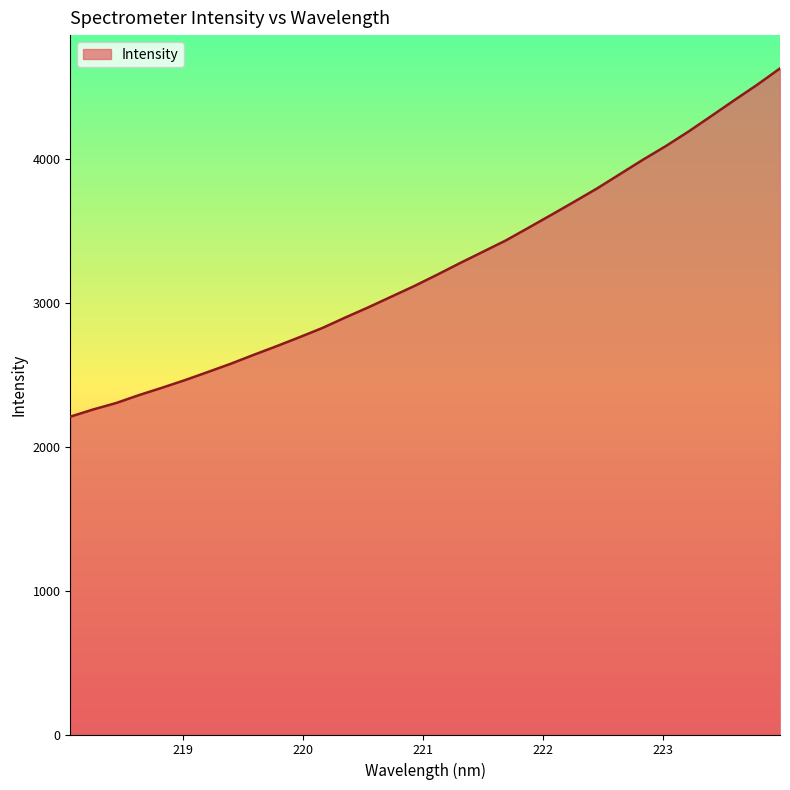

What is the difference between the maximum and minimum values?

2420.7